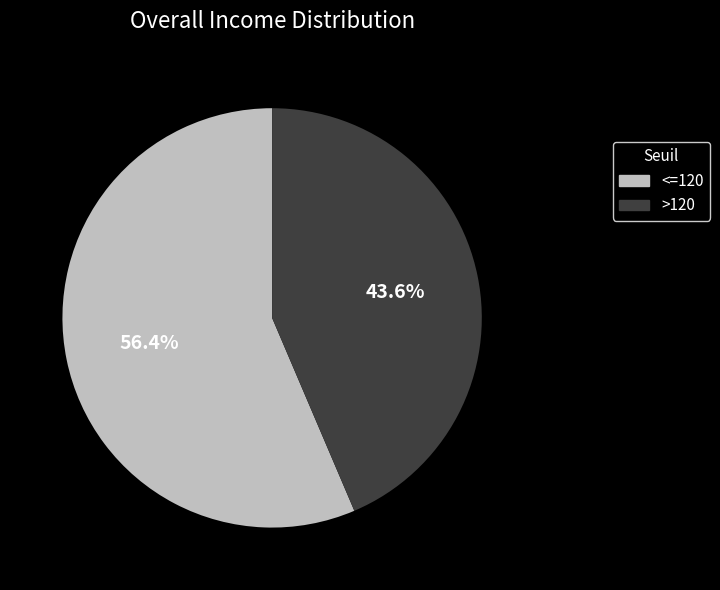

How many segments does this pie chart have?

2